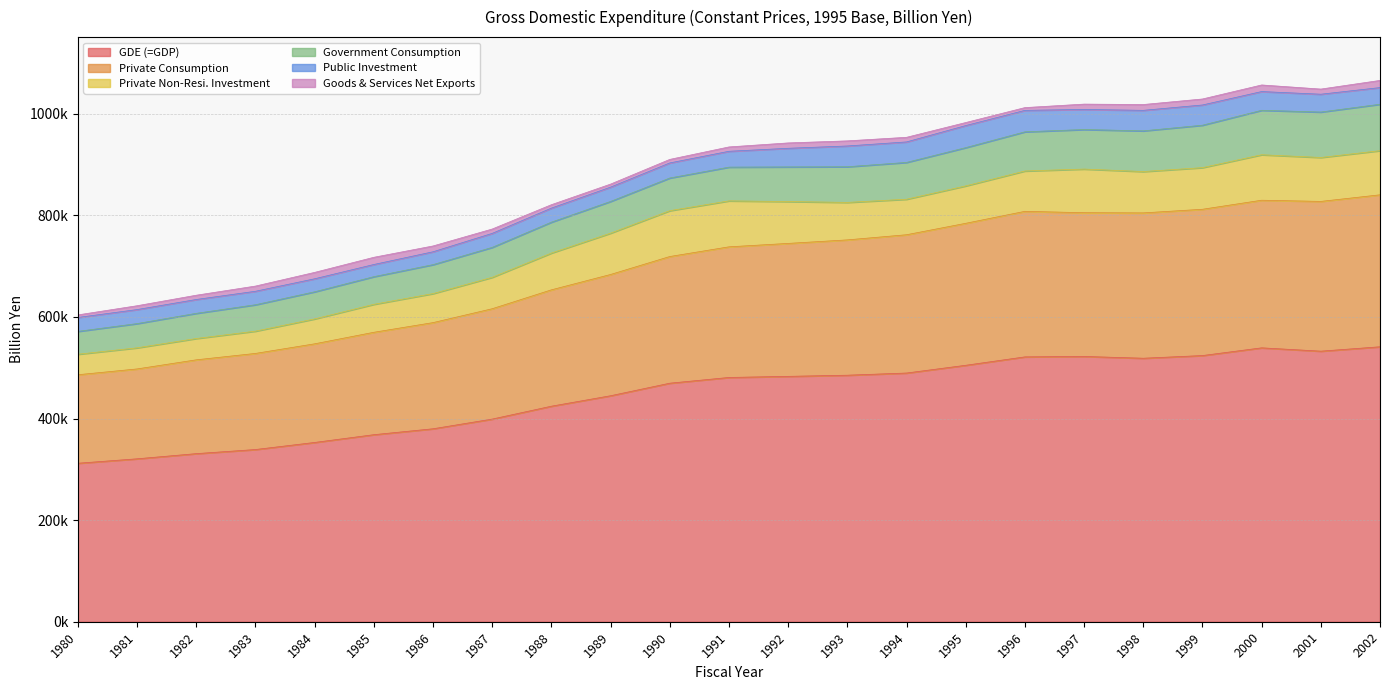

Is it true that Goods & Services Net Exports equals 14173.9 at 1985?

True